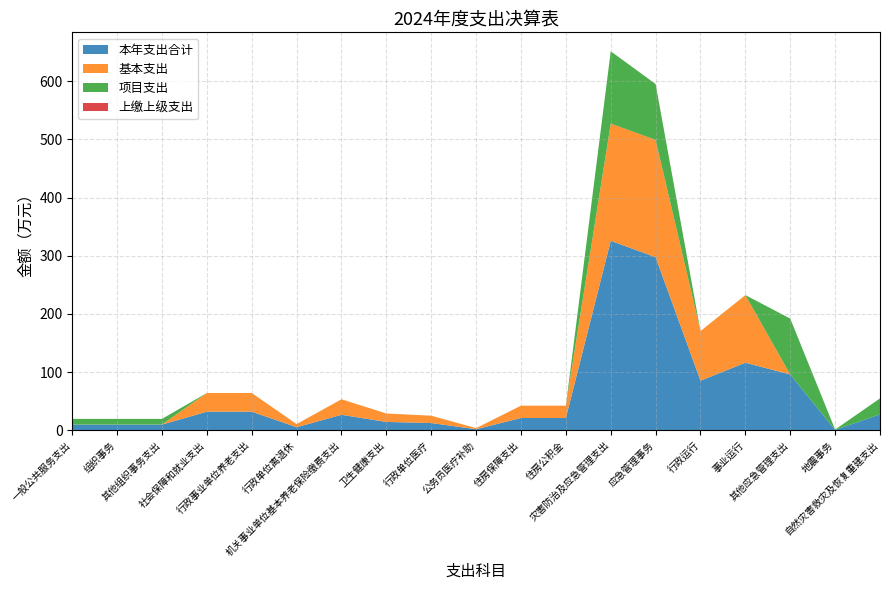

Reading left to right, extract all data points from this chart.

本年支出合计: 一般公共服务支出=9.8	组织事务=9.8	其他组织事务支出=9.8	社会保障和就业支出=32.1	行政事业单位养老支出=32.1	行政单位离退休=5.4	机关事业单位基本养老保险缴费支出=26.7	卫生健康支出=14.5	行政单位医疗=12.6	公务员医疗补助=1.9	住房保障支出=21.2	住房公积金=21.2	灾害防治及应急管理支出=325.6	应急管理事务=297.5	行政运行=85.3	事业运行=116.2	其他应急管理支出=96.0	地震事务=0.7	自然灾害救灾及恢复重建支出=27.4
基本支出: 一般公共服务支出=0.1	组织事务=0.1	其他组织事务支出=0.1	社会保障和就业支出=32.1	行政事业单位养老支出=32.1	行政单位离退休=5.4	机关事业单位基本养老保险缴费支出=26.7	卫生健康支出=14.5	行政单位医疗=12.6	公务员医疗补助=1.9	住房保障支出=21.2	住房公积金=21.2	灾害防治及应急管理支出=201.5	应急管理事务=201.5	行政运行=85.3	事业运行=116.2	其他应急管理支出=0.0	地震事务=0.0	自然灾害救灾及恢复重建支出=0.0
项目支出: 一般公共服务支出=9.7	组织事务=9.7	其他组织事务支出=9.7	社会保障和就业支出=0.0	行政事业单位养老支出=0.0	行政单位离退休=0.0	机关事业单位基本养老保险缴费支出=0.0	卫生健康支出=0.0	行政单位医疗=0.0	公务员医疗补助=0.0	住房保障支出=0.0	住房公积金=0.0	灾害防治及应急管理支出=124.1	应急管理事务=96.0	行政运行=0.0	事业运行=0.0	其他应急管理支出=96.0	地震事务=0.7	自然灾害救灾及恢复重建支出=27.4
上缴上级支出: 一般公共服务支出=0.0	组织事务=0.0	其他组织事务支出=0.0	社会保障和就业支出=0.0	行政事业单位养老支出=0.0	行政单位离退休=0.0	机关事业单位基本养老保险缴费支出=0.0	卫生健康支出=0.0	行政单位医疗=0.0	公务员医疗补助=0.0	住房保障支出=0.0	住房公积金=0.0	灾害防治及应急管理支出=0.0	应急管理事务=0.0	行政运行=0.0	事业运行=0.0	其他应急管理支出=0.0	地震事务=0.0	自然灾害救灾及恢复重建支出=0.0